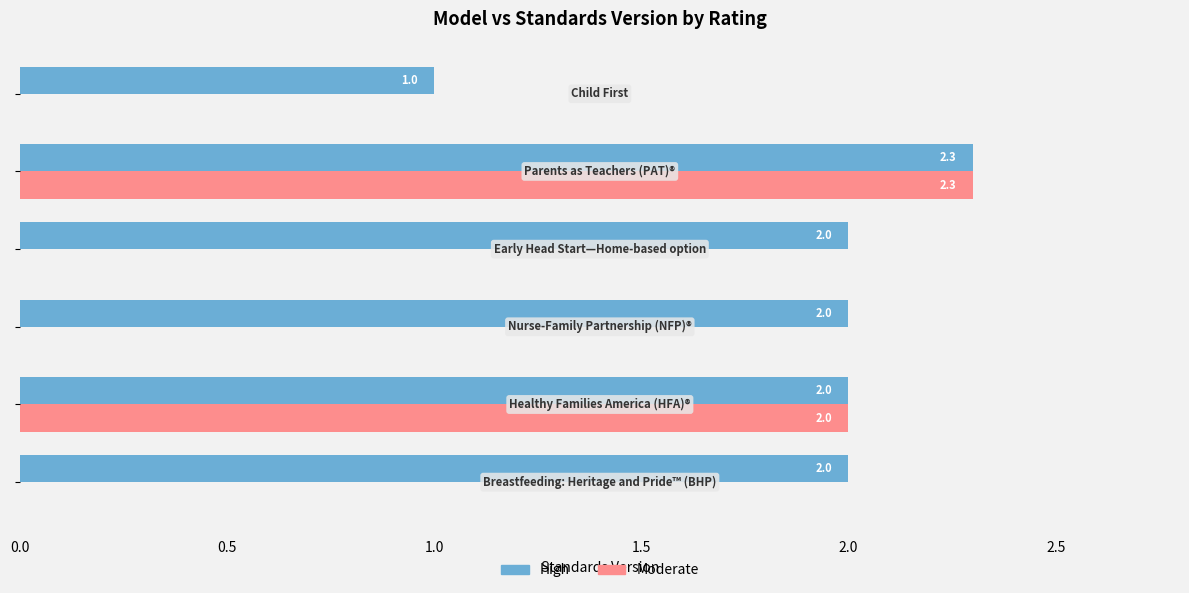

What is the maximum value shown in the chart?

2.3